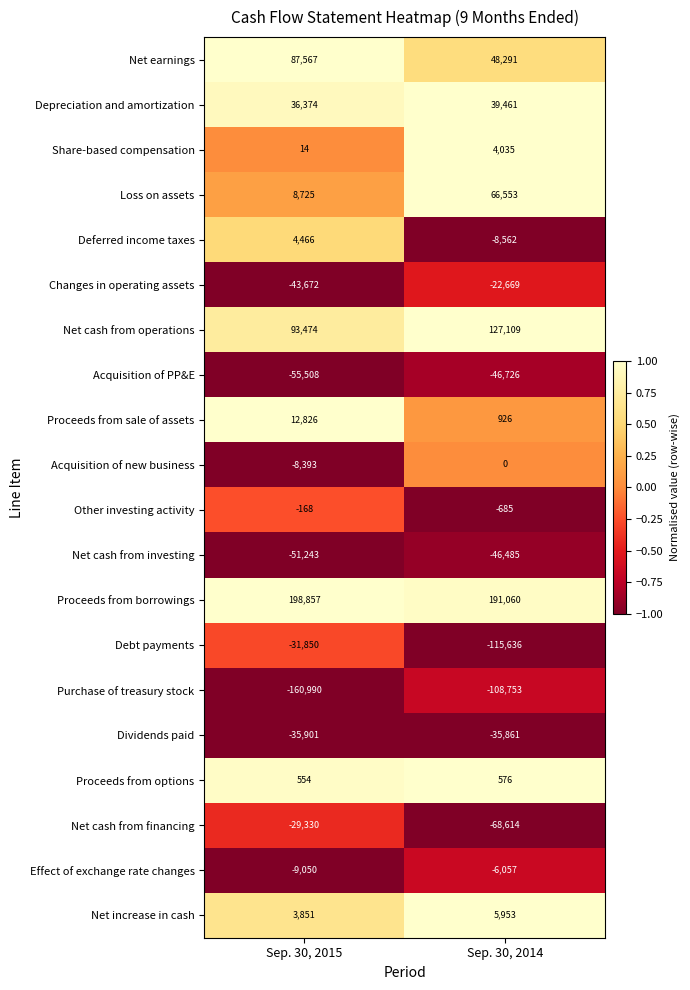

What is the sum of the Proceeds from options values at Sep. 30, 2014 and Sep. 30, 2015?

1130